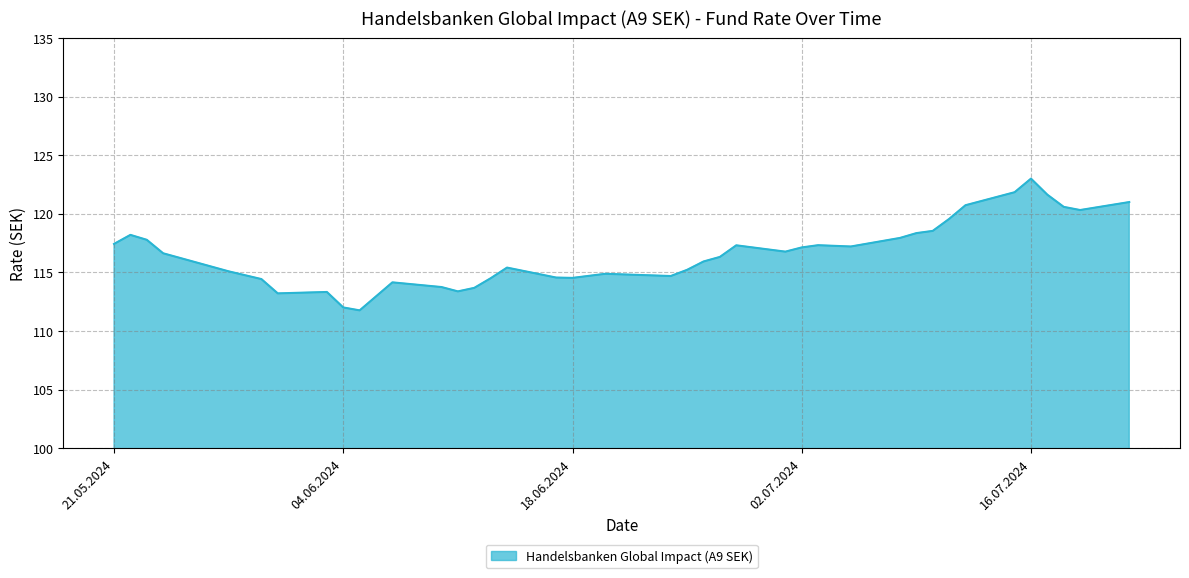

What is the greatest value displayed?

123.0